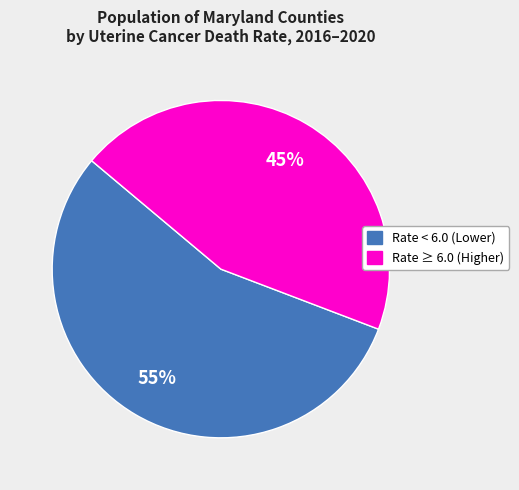

What percentage is the Rate ≥ 6.0 (Higher) slice, to the nearest percent?

45%